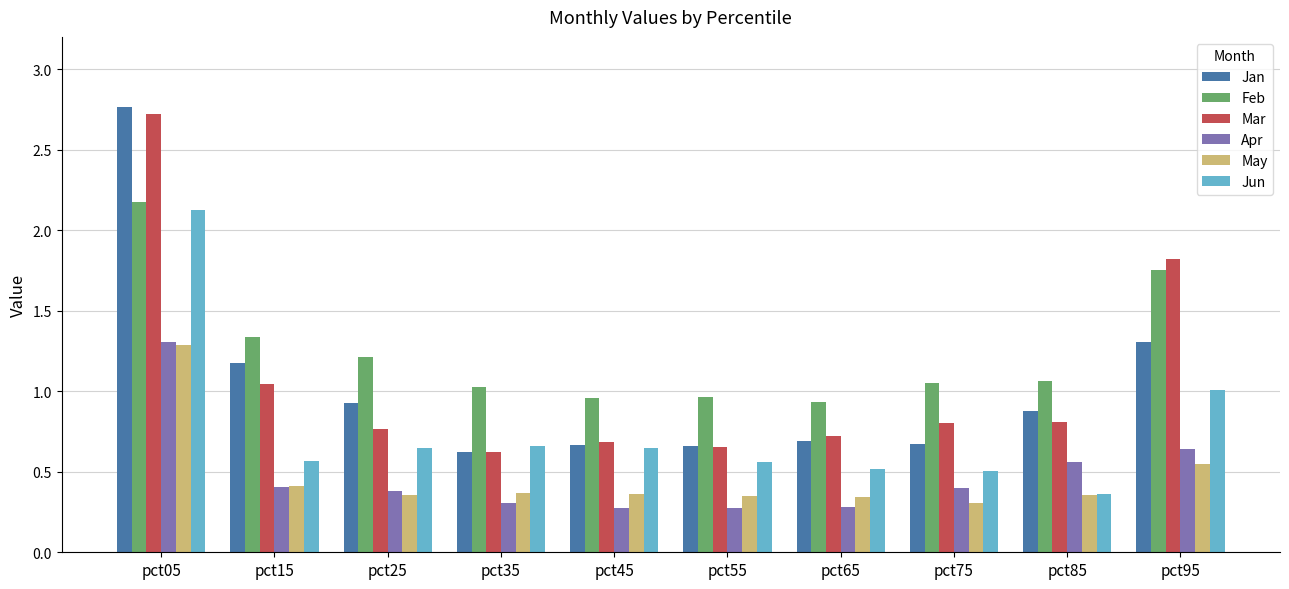

What is the total value across all series at pct45?

3.6